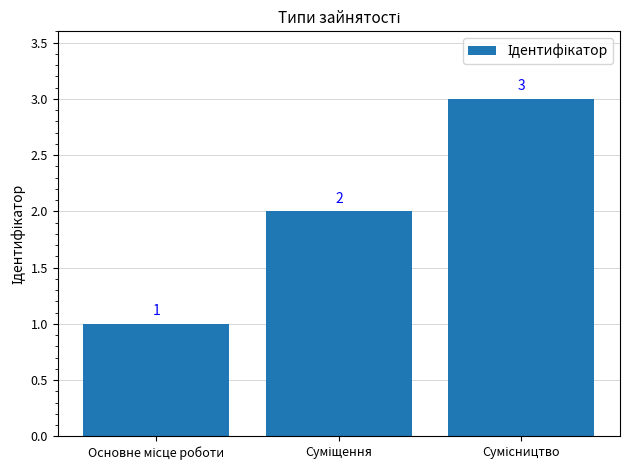

What is the smallest value displayed?

1